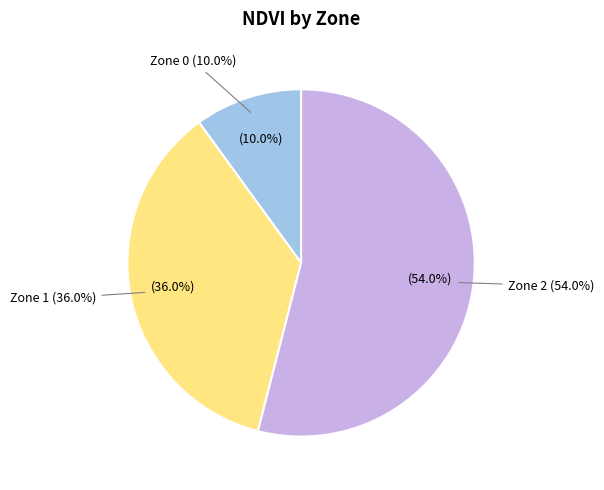

Does Zone 1 represent more than half of the total?

No